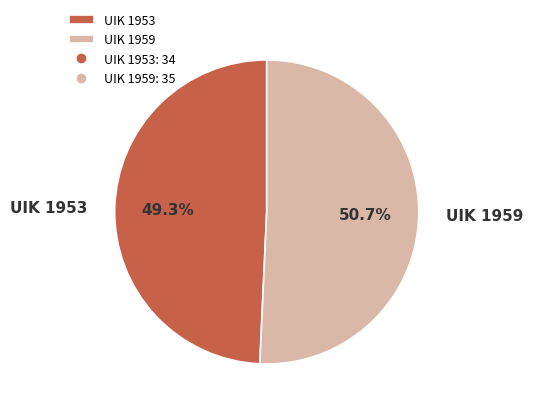

Rank the categories by value from lowest to highest.

UIK 1953, UIK 1959